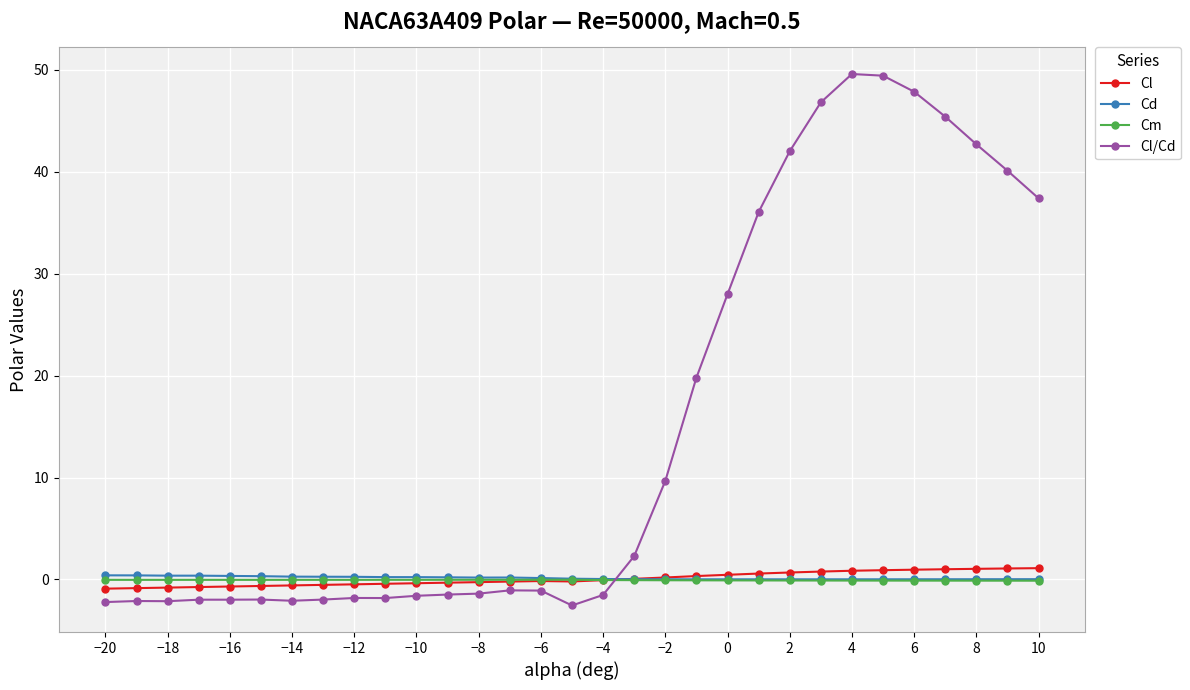

At how many categories does at least one series exceed 17?

12